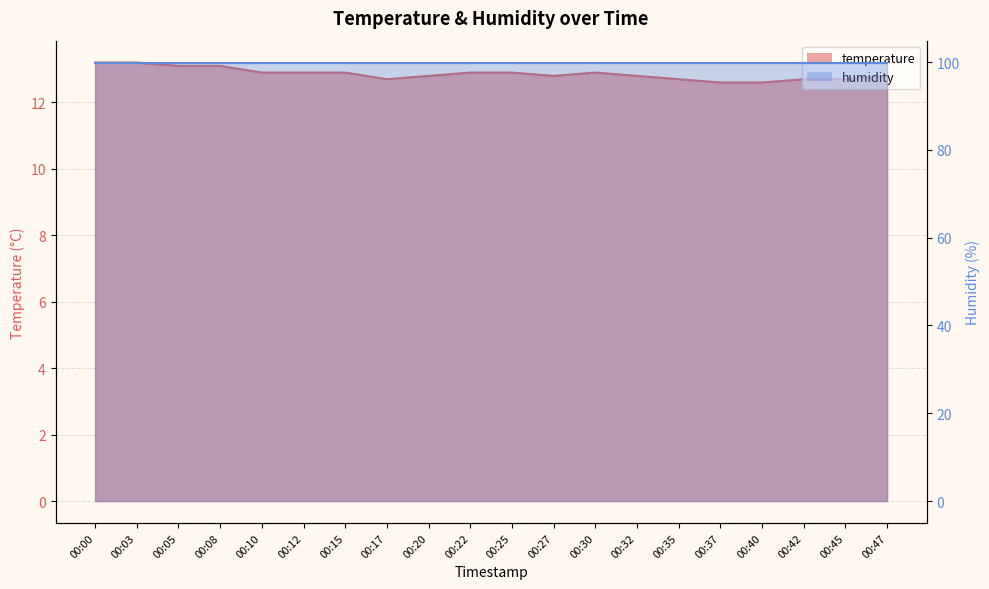

Which label corresponds to the smallest value in the chart?

00:37